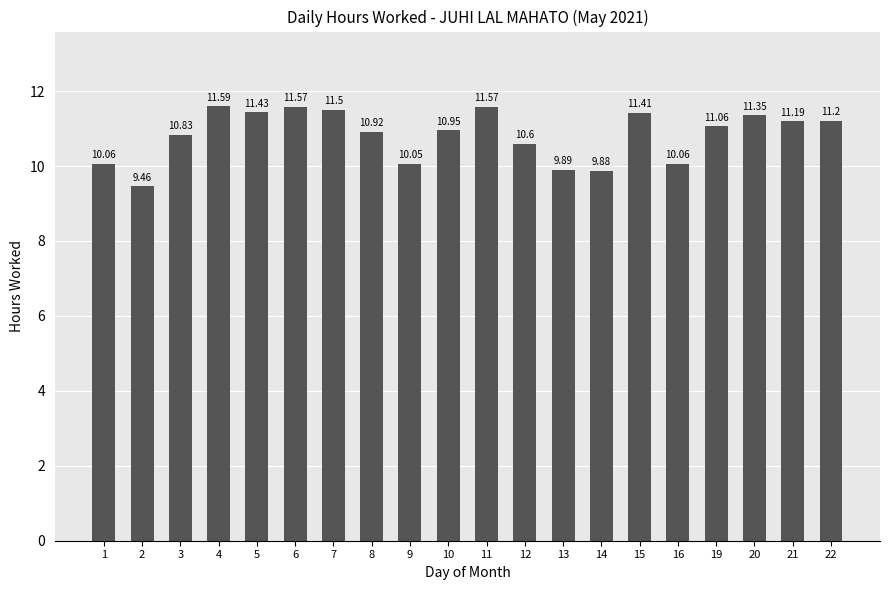

What is the greatest value displayed?

11.6